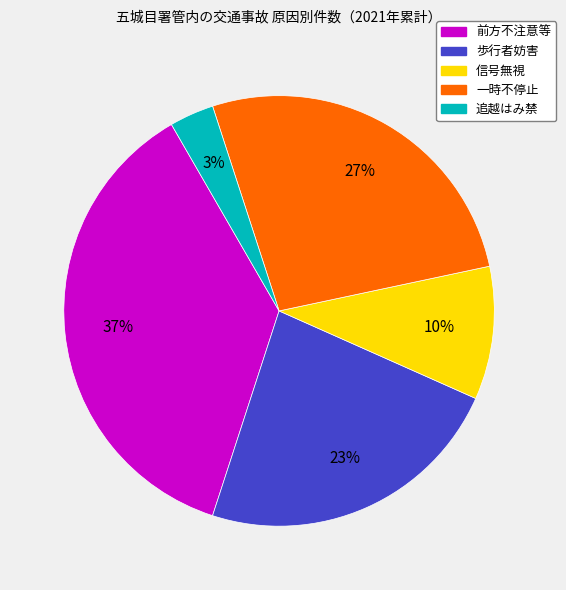

Rank the categories by value from highest to lowest.

前方不注意等, 一時不停止, 歩行者妨害, 信号無視, 追越はみ禁